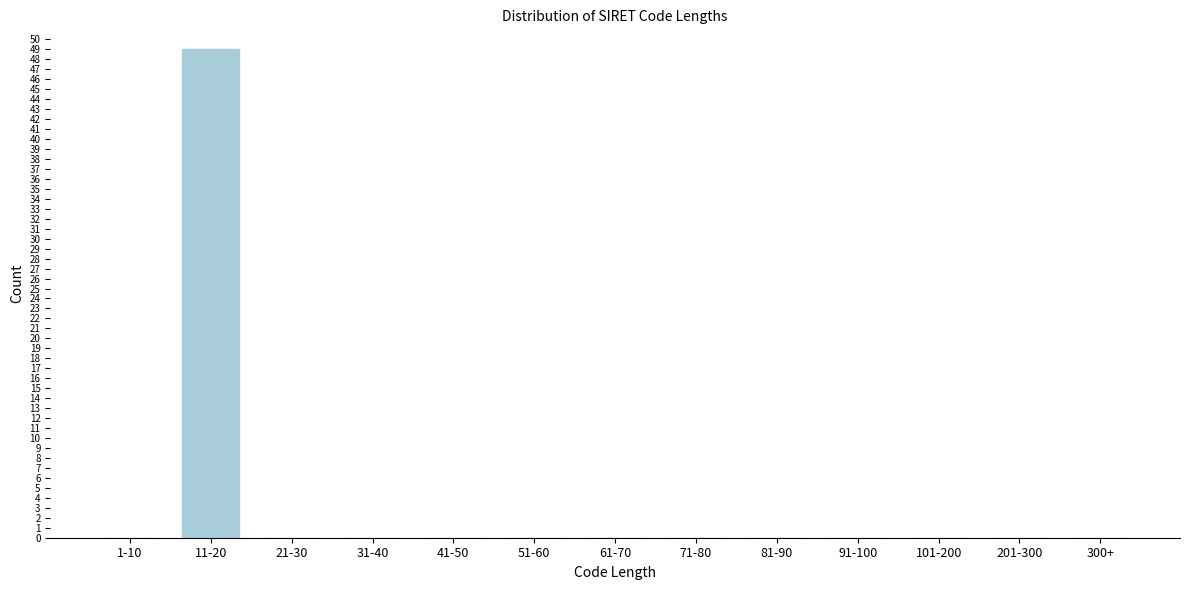

Reading left to right, what are all the values shown in this chart?

1-10=0	11-20=49	21-30=0	31-40=0	41-50=0	51-60=0	61-70=0	71-80=0	81-90=0	91-100=0	101-200=0	201-300=0	300+=0